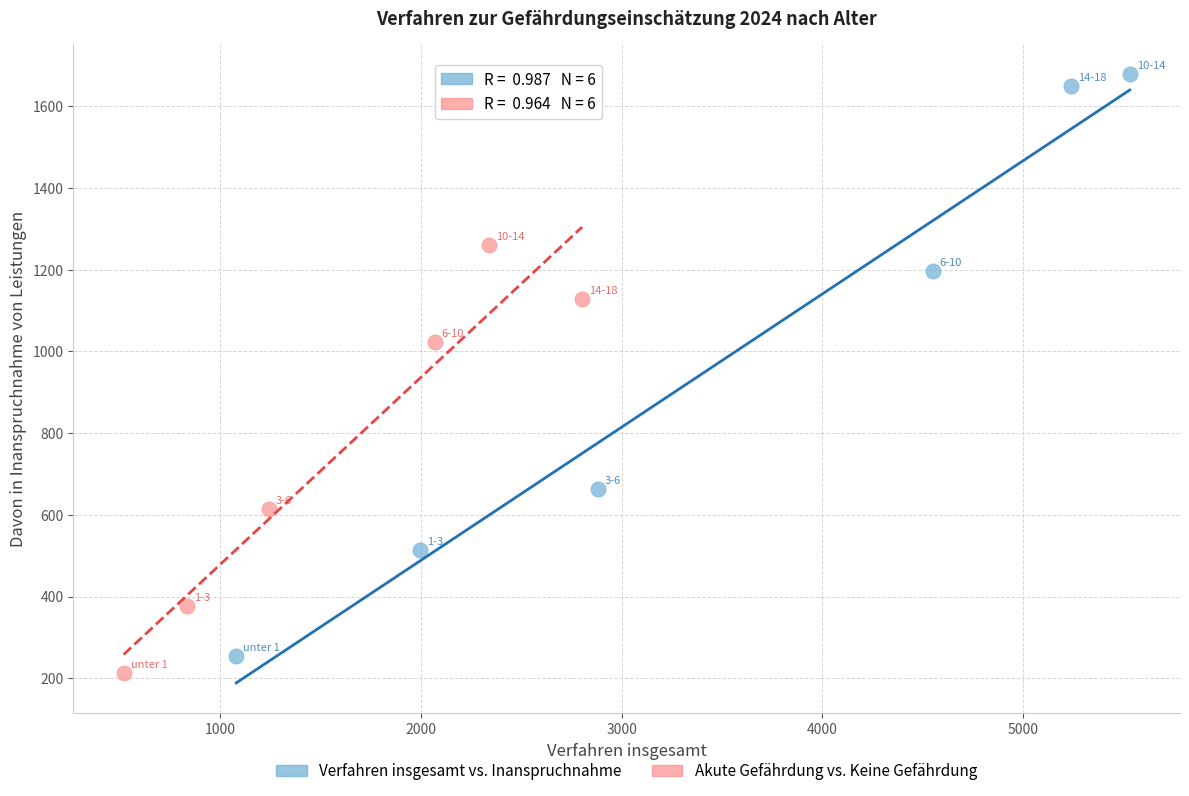

Which series contains the highest Y value?

Verfahren insgesamt vs. Inanspruchnahme